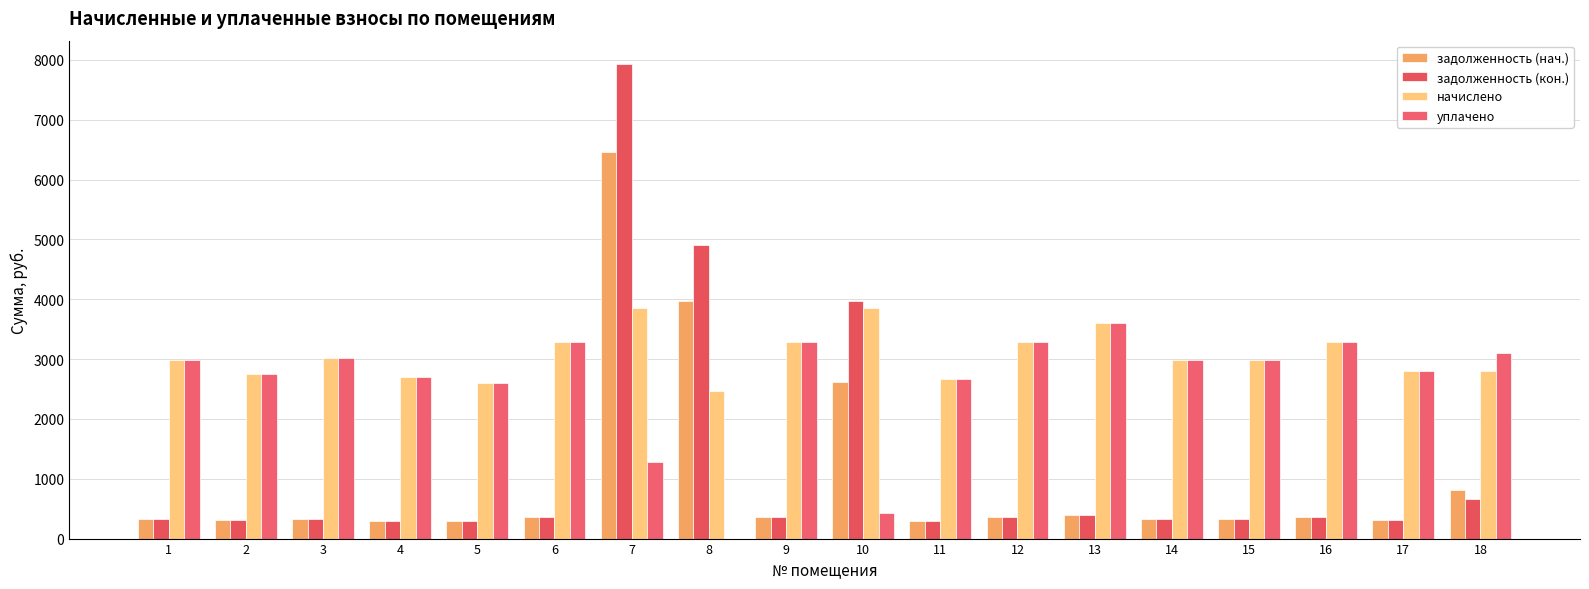

True or false: уплачено has a value of 816.0 at 14.

False